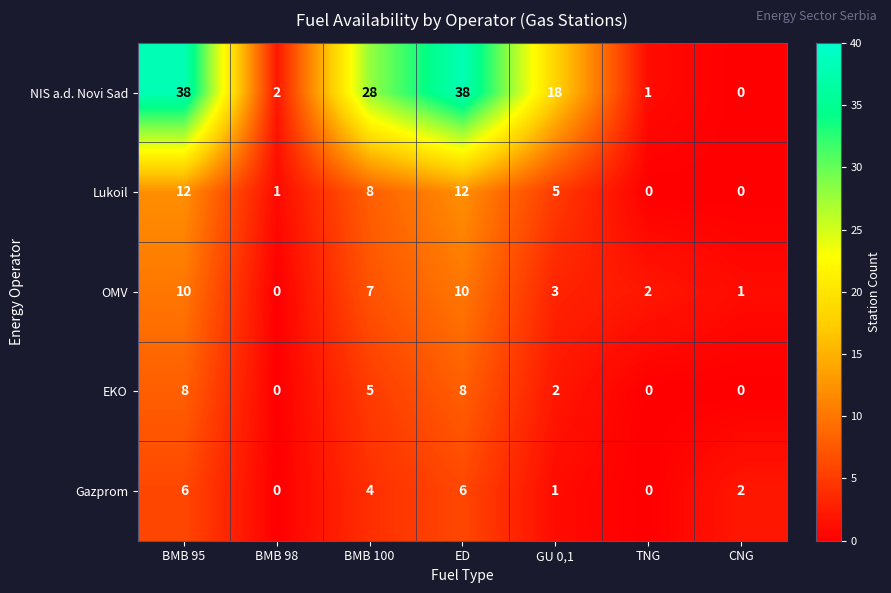

At which label does OMV first exceed 3?

BMB 95